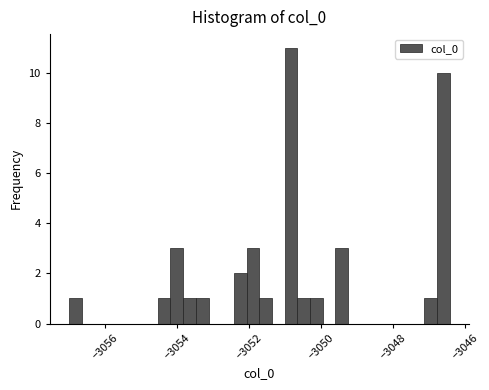

Around what value on the x-axis is the tallest bar? Give the approximate position of its centre, as read against the axis.

-3050.8